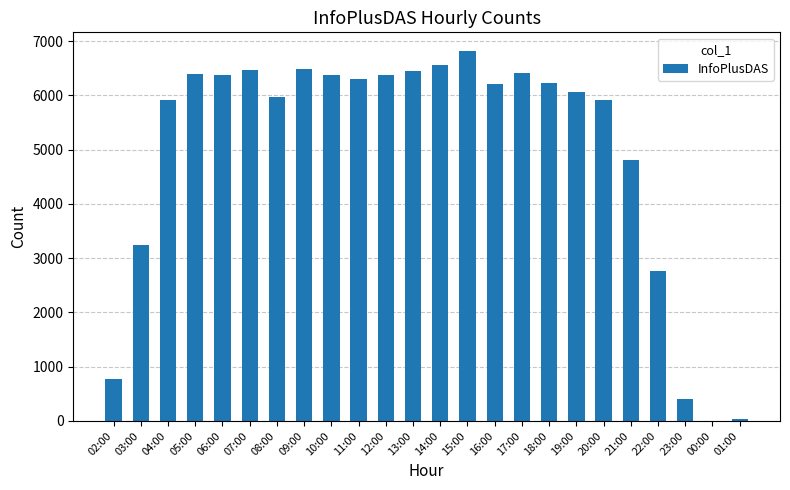

What is the change in value from 07:00 to 20:00?

-551